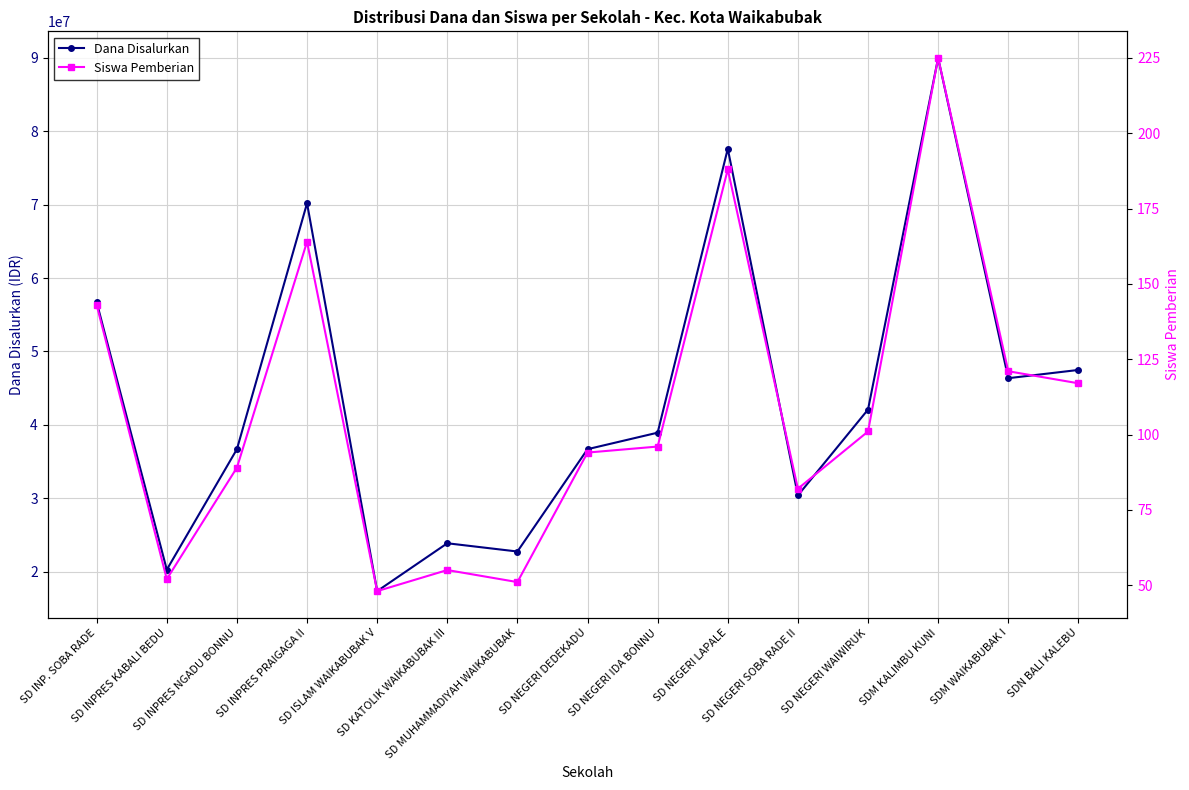

What is the difference between the maximum and second lowest values in the Dana Disalurkan series?

69750000